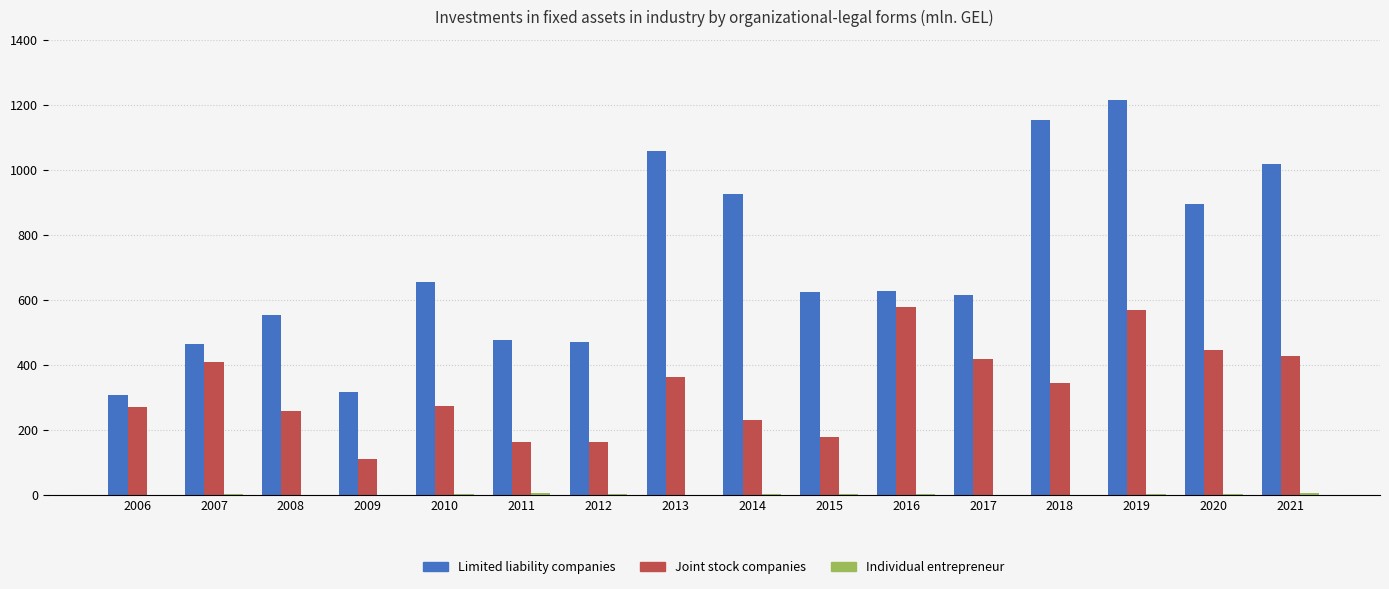

Which category has the highest value across all series?

2019